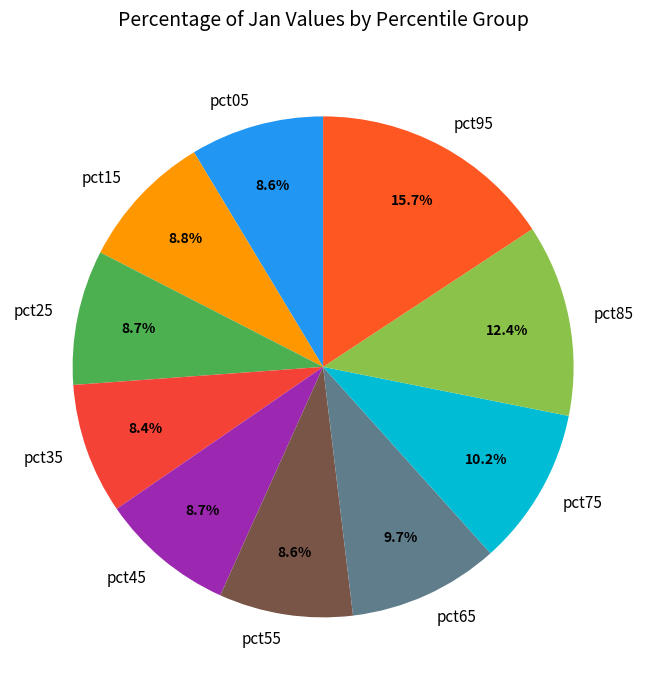

To the nearest percent, what is the average slice percentage?

10%